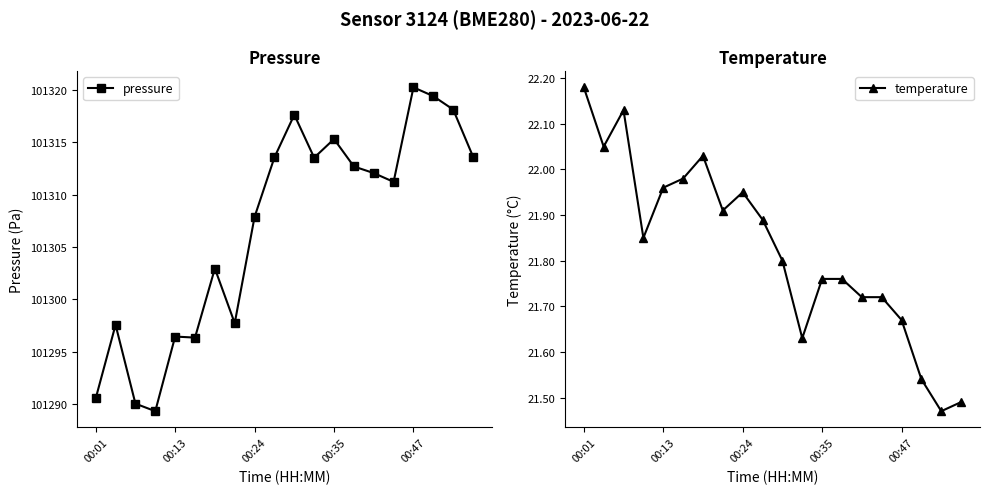

True or false: pressure and temperature cross at least once.

False